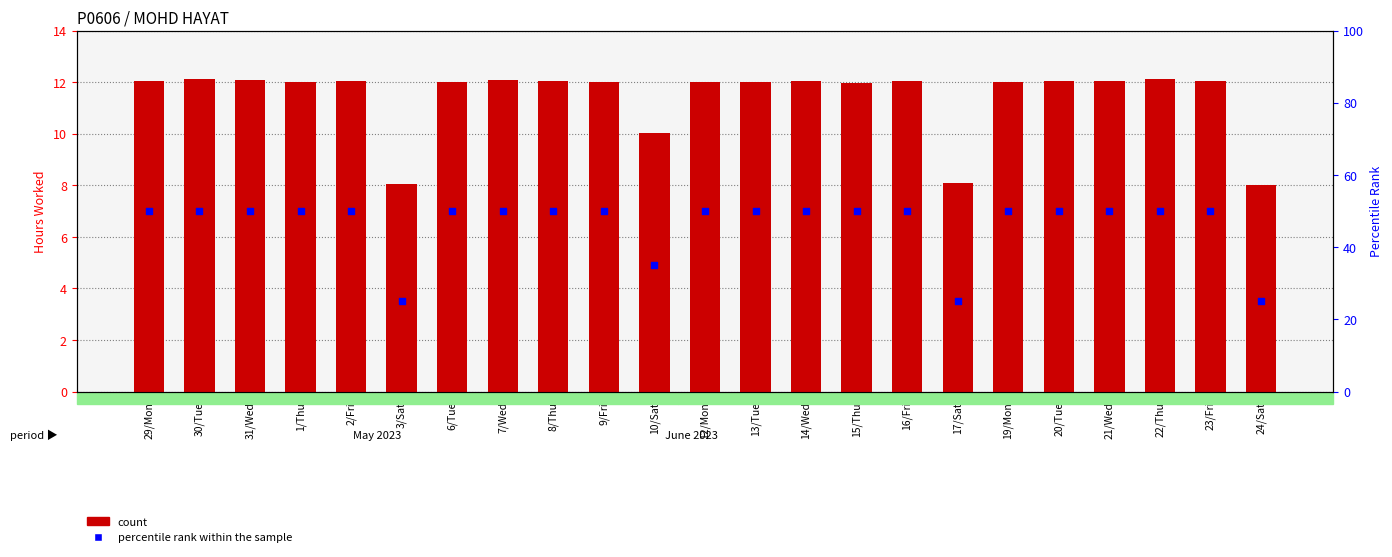

What are all the series names shown in the legend?

count, percentile rank within the sample